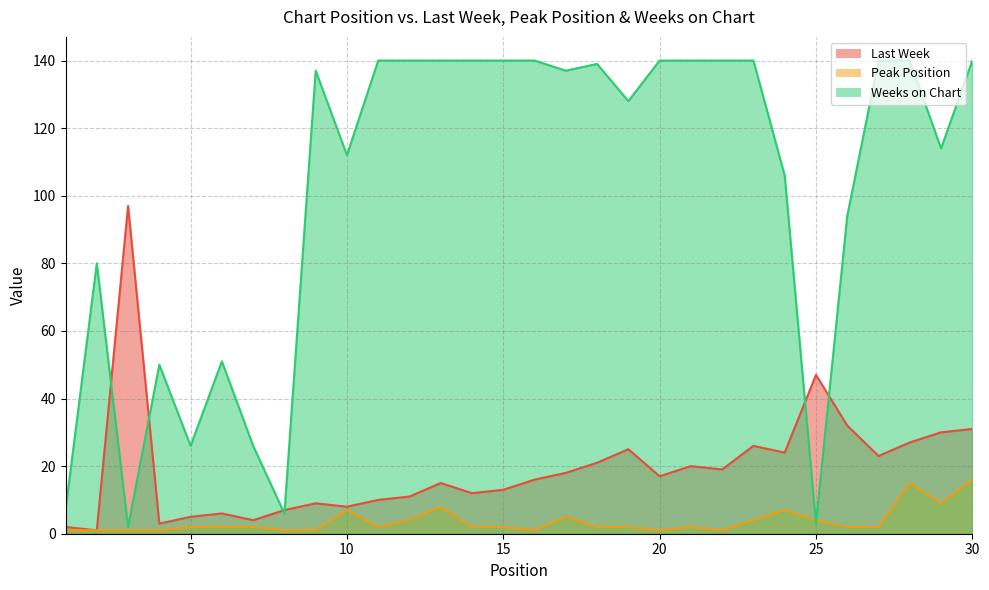

Does the chart have visible grid lines?

Yes